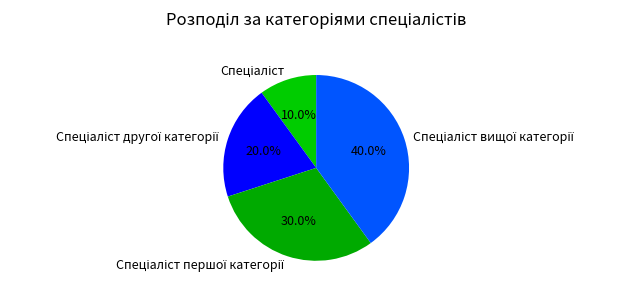

Is there any slice that represents more than half of the pie?

No